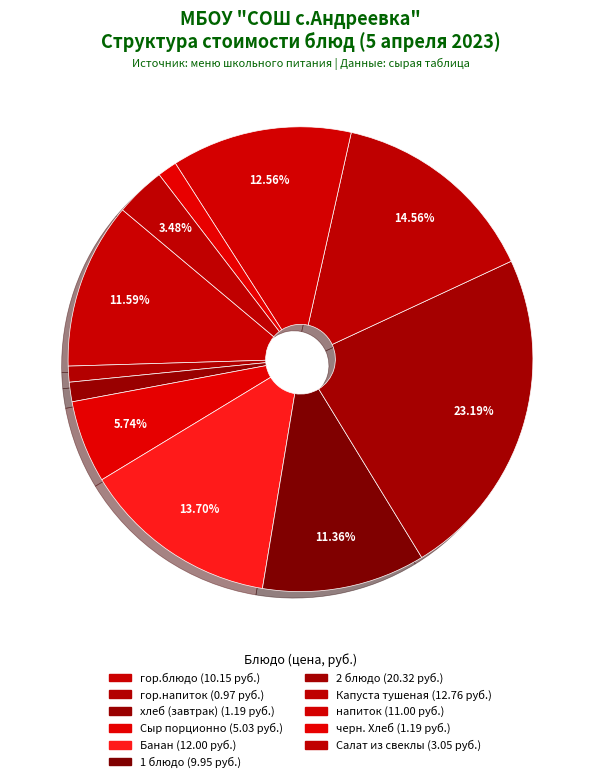

How many slices are in this pie chart?

11